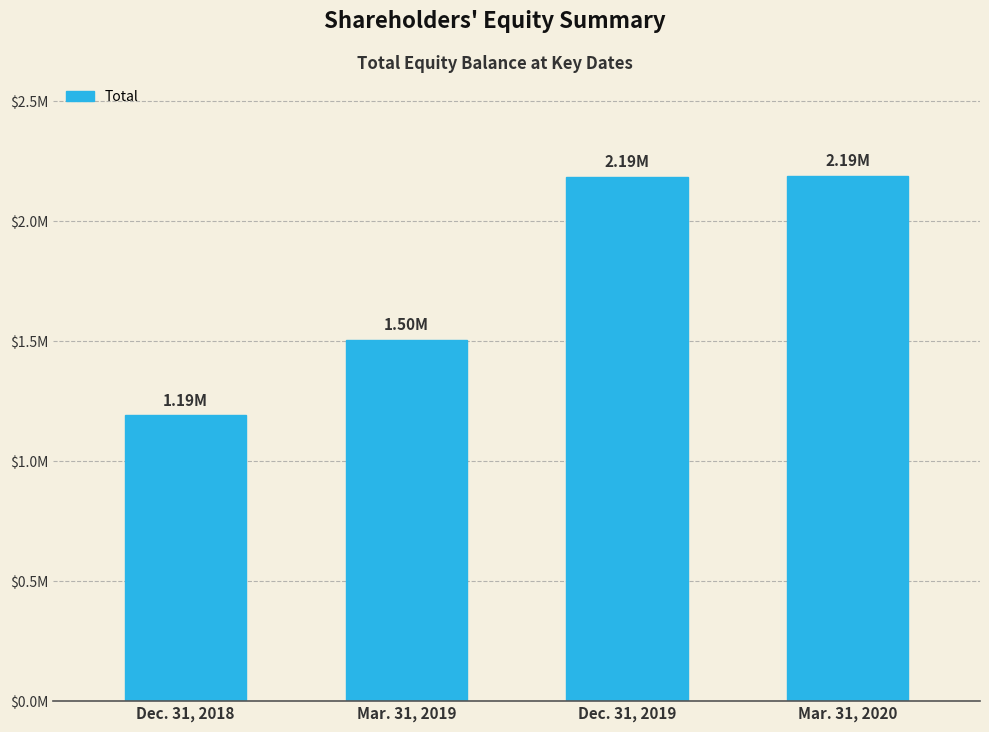

List the labels in order of value, smallest first.

Dec. 31, 2018, Mar. 31, 2019, Dec. 31, 2019, Mar. 31, 2020